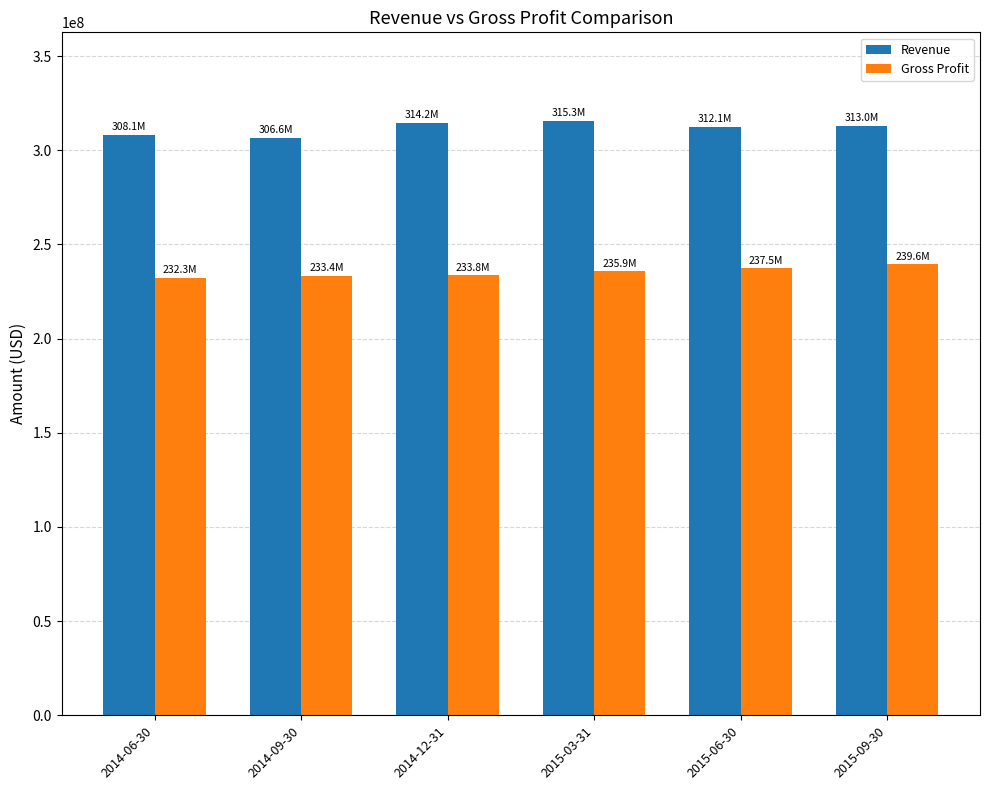

At which label is Revenue closest to 310942500?

2015-06-30